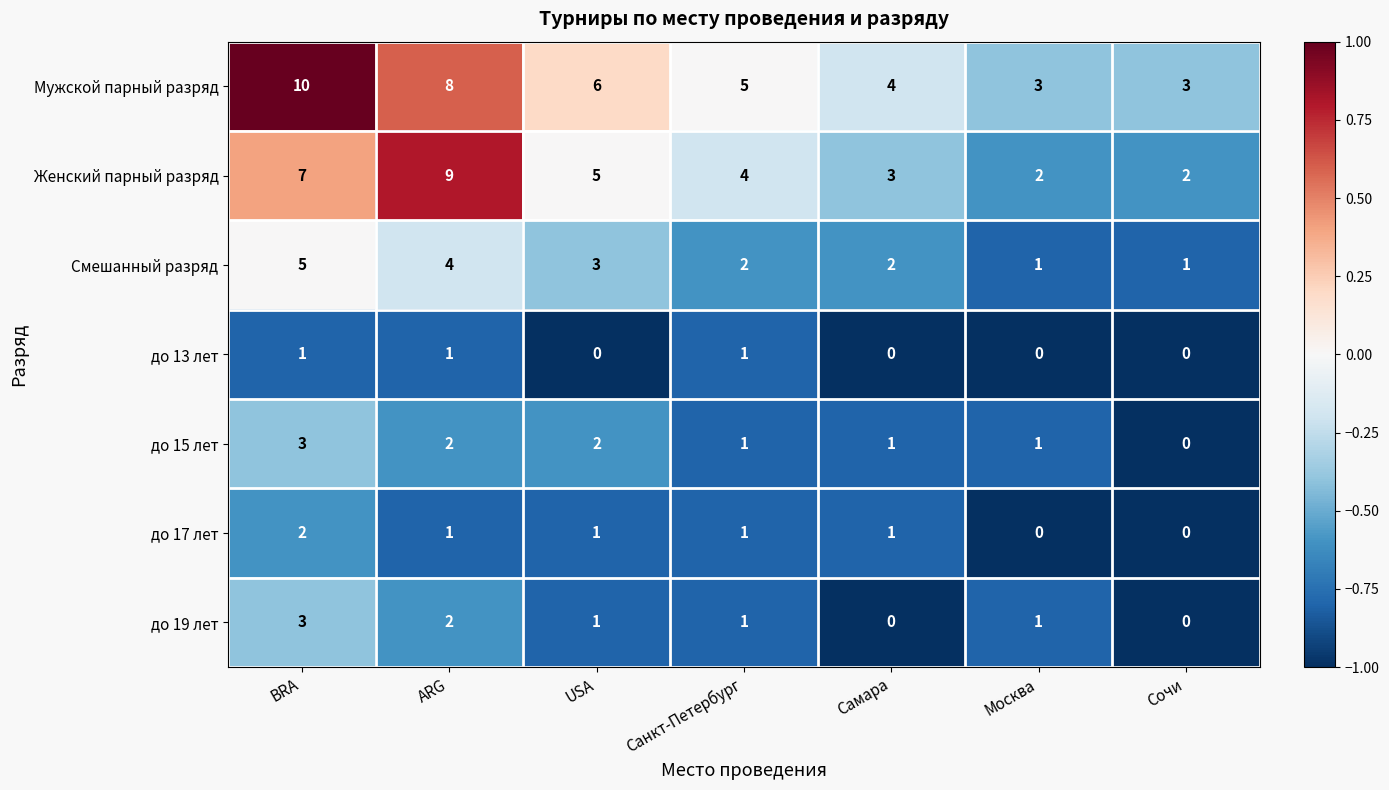

What is the smallest value displayed?

0